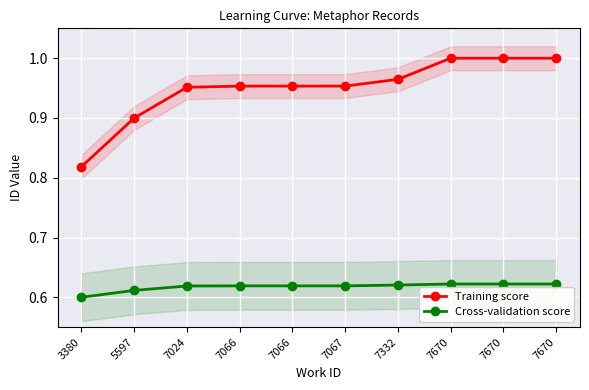

What value does the Cross-validation score series have at 7024?

0.6